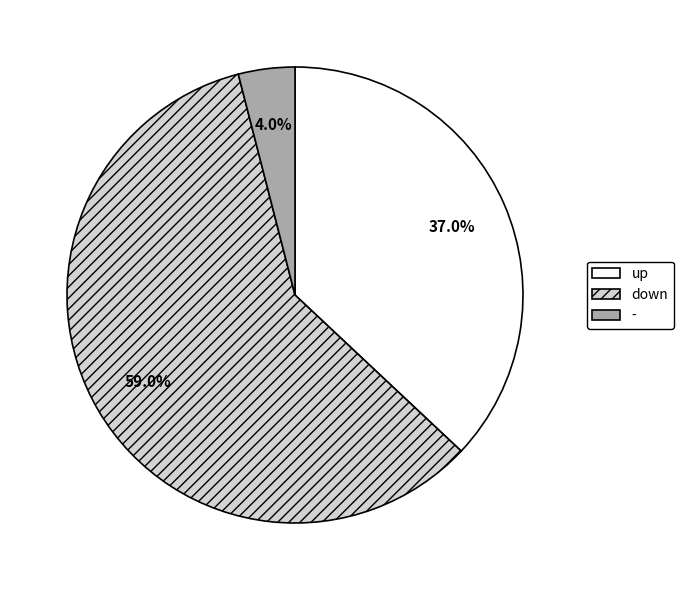

Is there a majority slice in this chart?

Yes